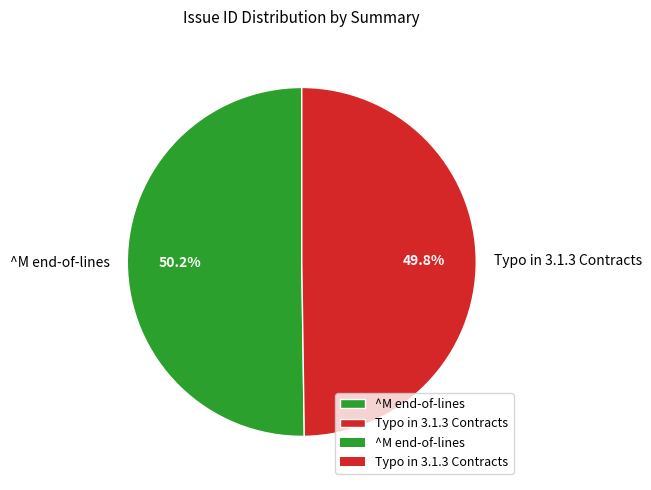

How many segments does this pie chart have?

2